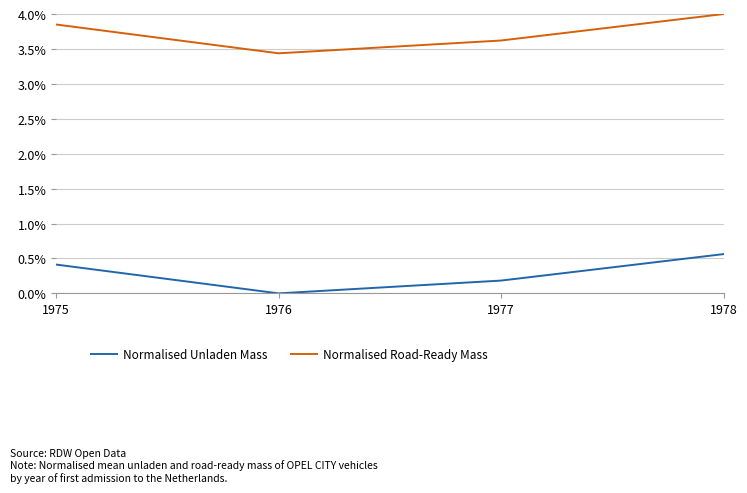

Rank the series by their average value, from lowest to highest.

Normalised Unladen Mass, Normalised Road-Ready Mass